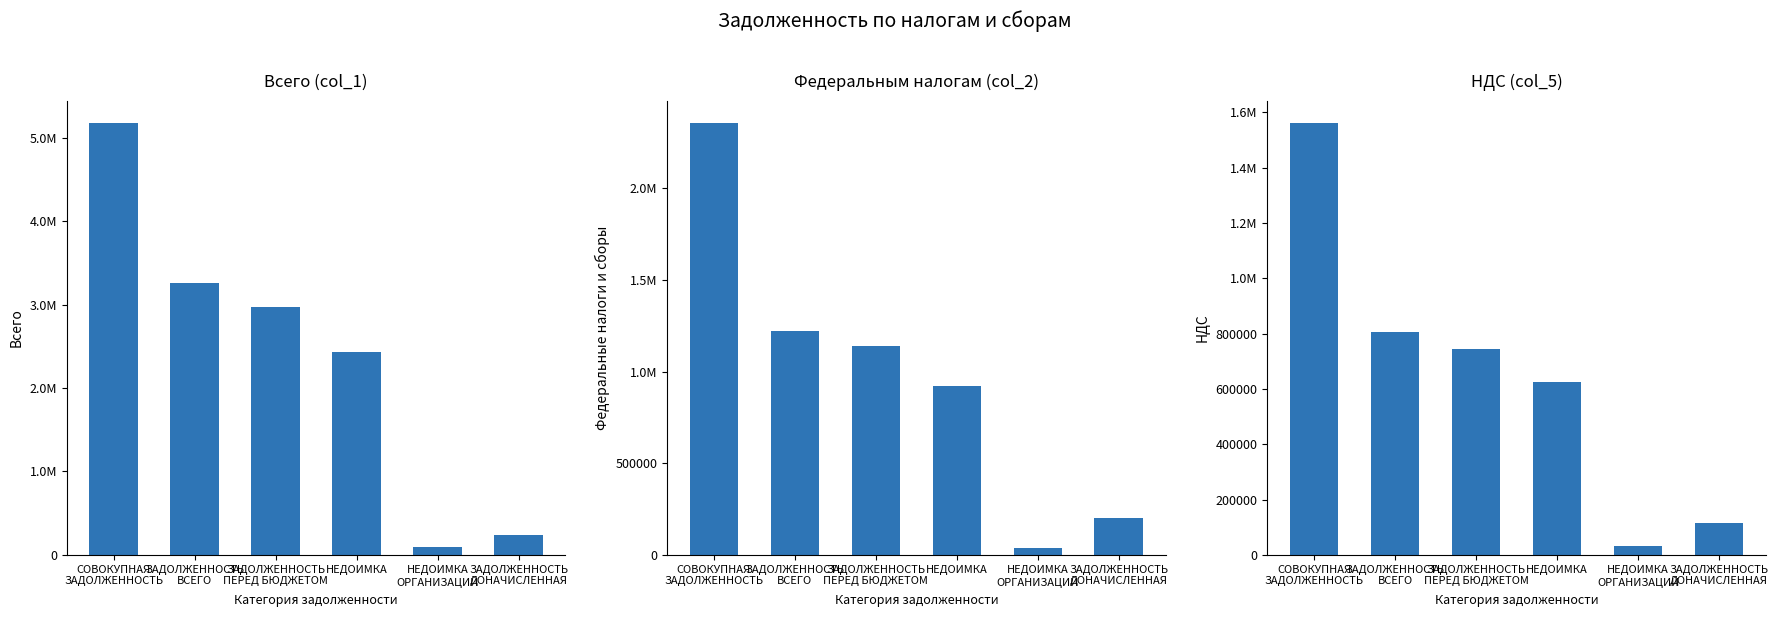

At which category is the sum across all series the highest?

СОВОКУПНАЯ
ЗАДОЛЖЕННОСТЬ